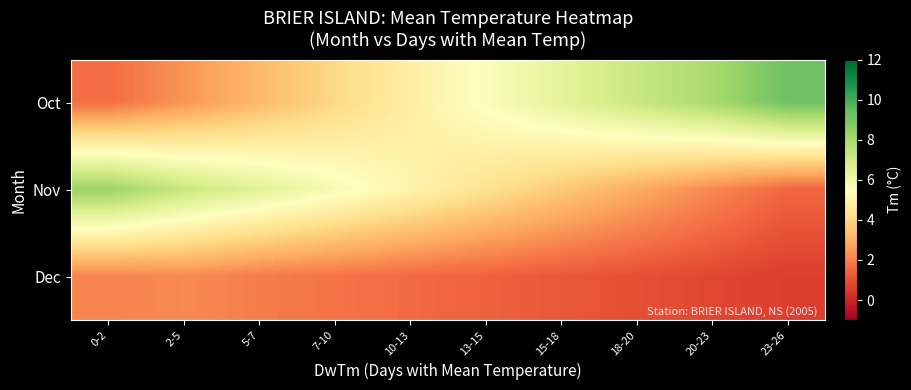

What is the minimum value shown in the chart?

0.6